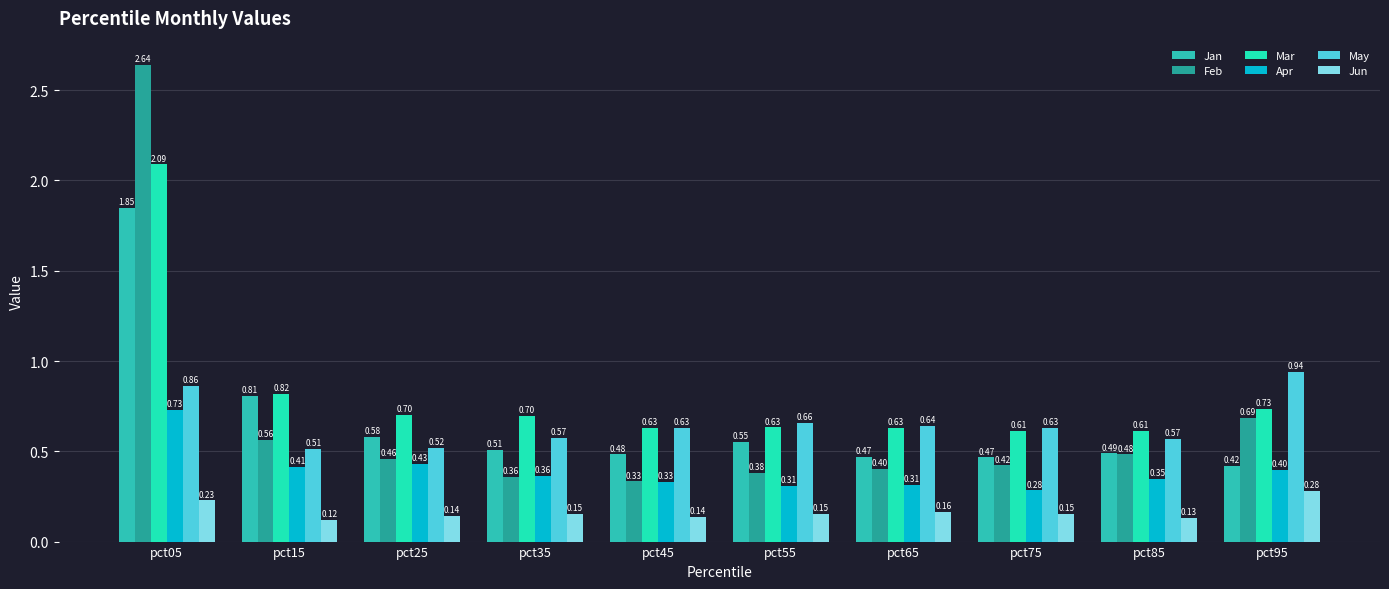

At which label is May closest to 0?

pct15